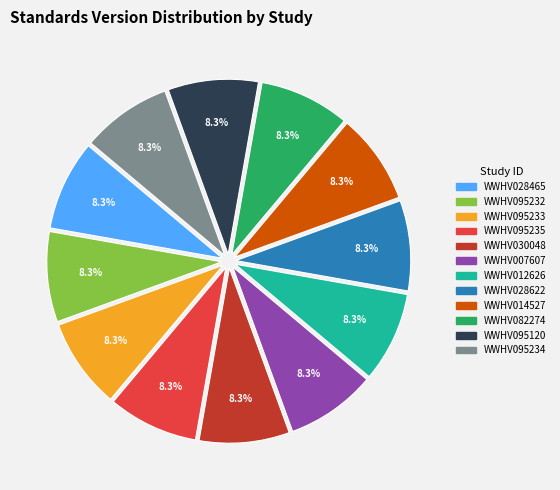

What is the ratio of the value at WWHV082274 to the value at WWHV007607?

1.0